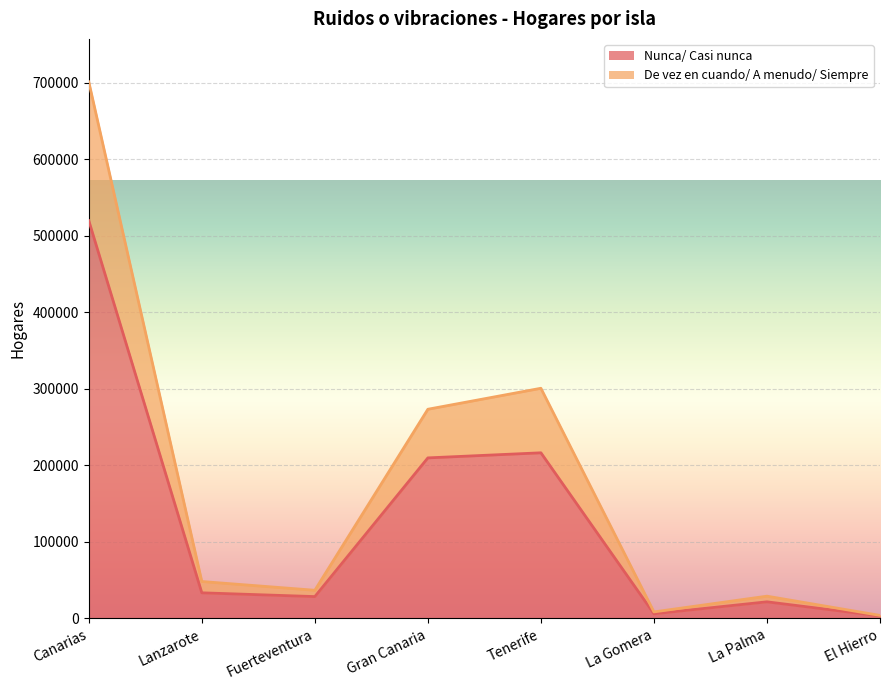

What is the label of the 2nd point from the left?

Lanzarote